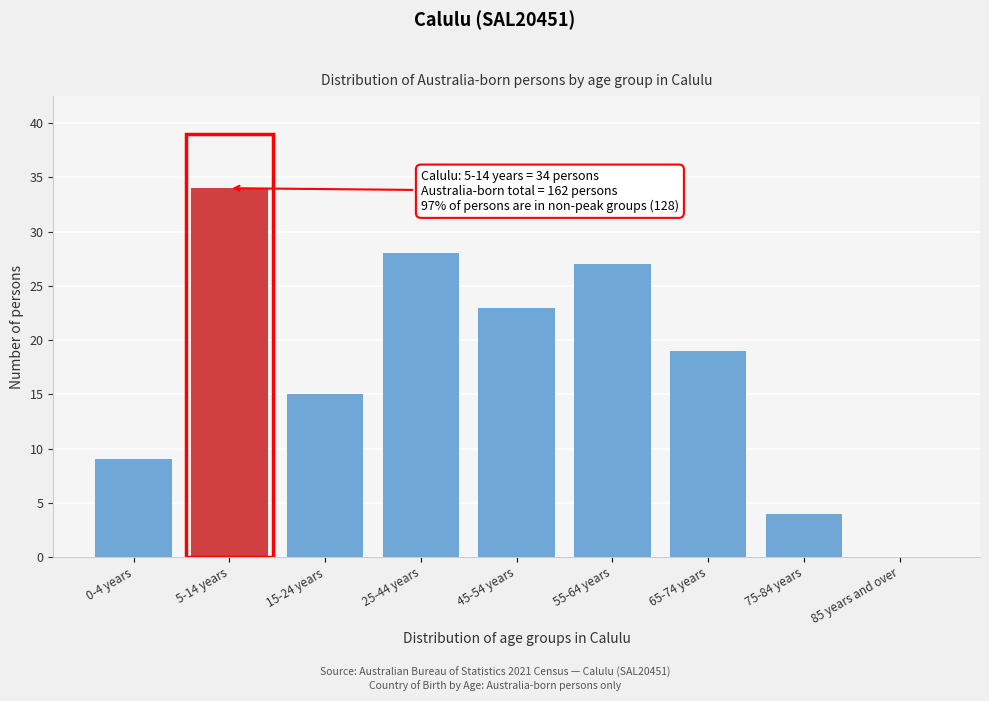

Reading left to right, extract all data points from this chart.

0-4 years=9	5-14 years=34	15-24 years=15	25-44 years=28	45-54 years=23	55-64 years=27	65-74 years=19	75-84 years=4	85 years and over=0